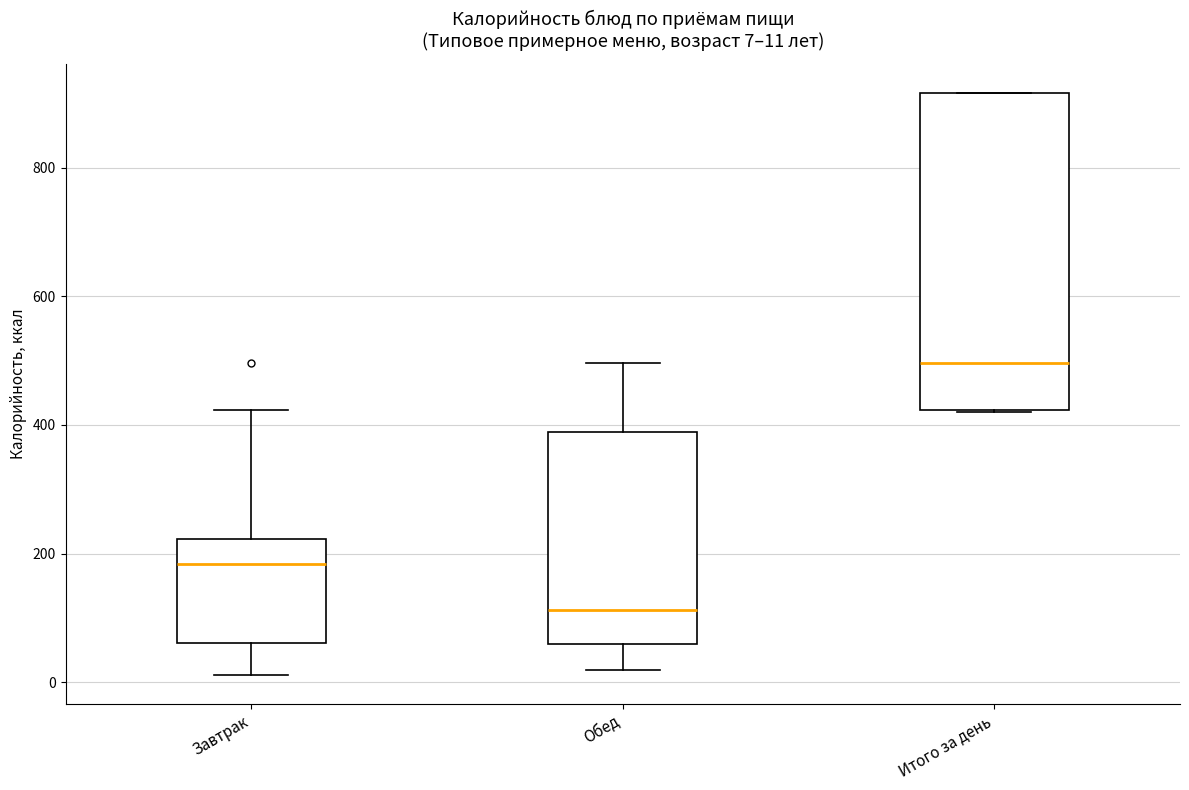

Which box is the tallest, from its lower edge to its upper edge?

Итого за день